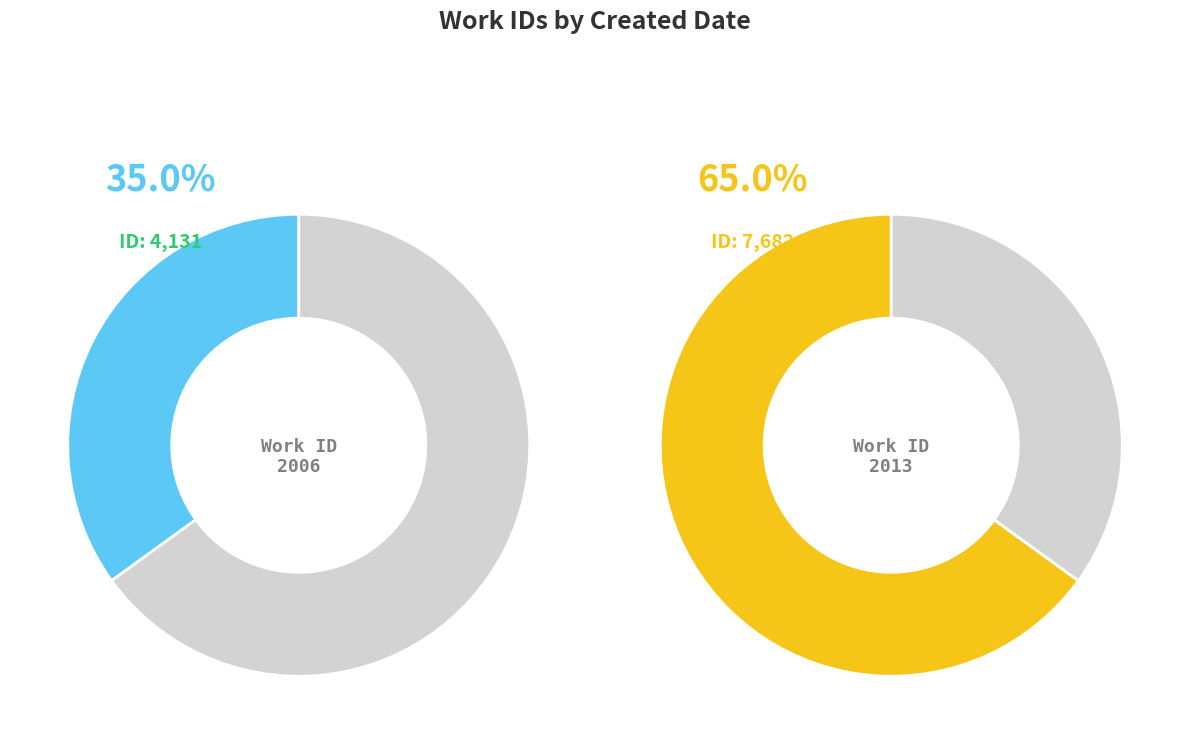

Is there any slice that represents more than half of the pie?

Yes